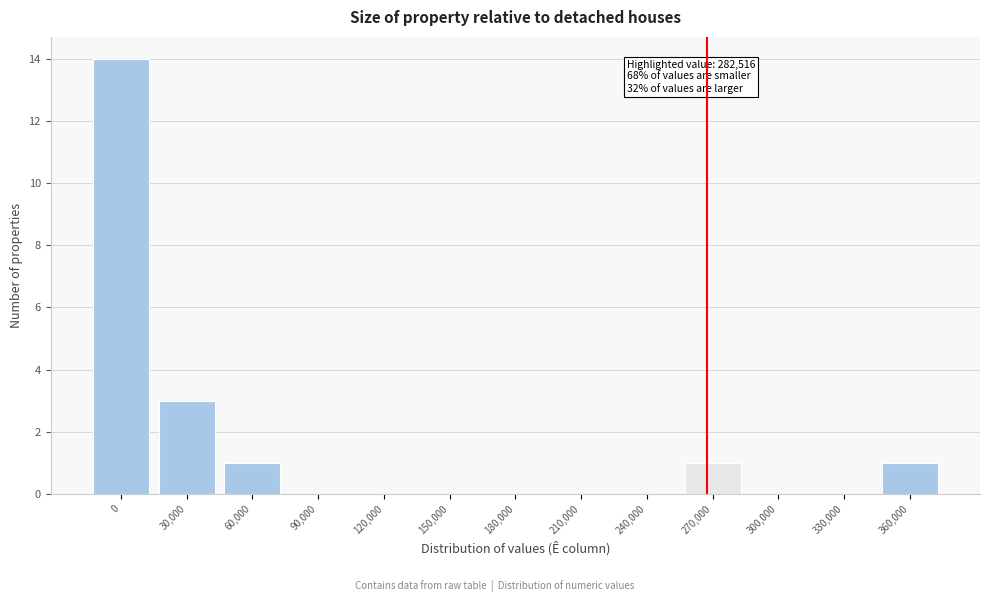

Reading left to right, transcribe all the data shown in this chart.

0=14	30,000=3	60,000=1	90,000=0	120,000=0	150,000=0	180,000=0	210,000=0	240,000=0	270,000=1	300,000=0	330,000=0	360,000=1